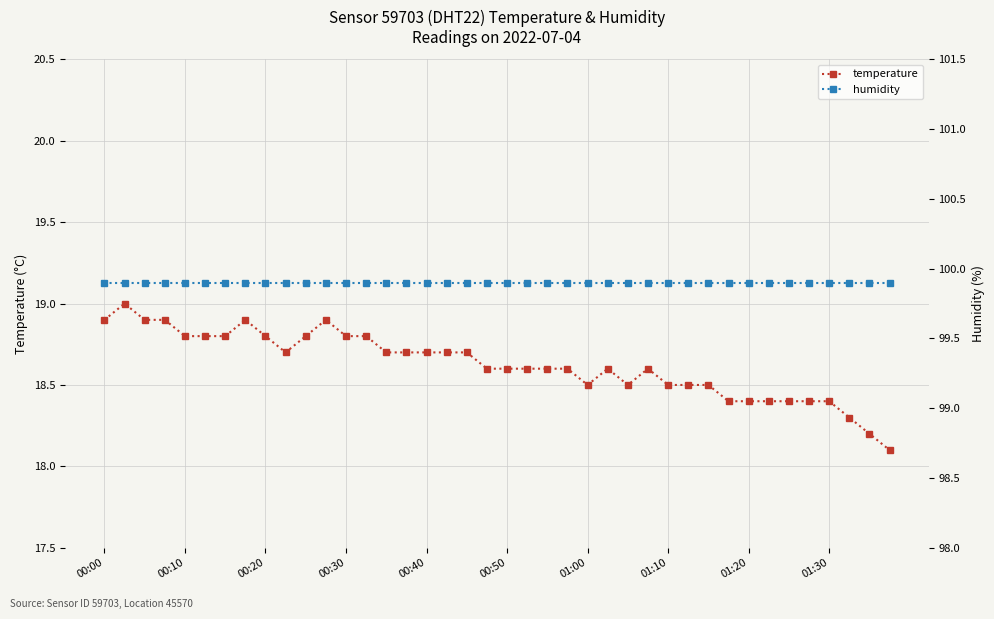

What is the maximum value shown in the chart?

99.9